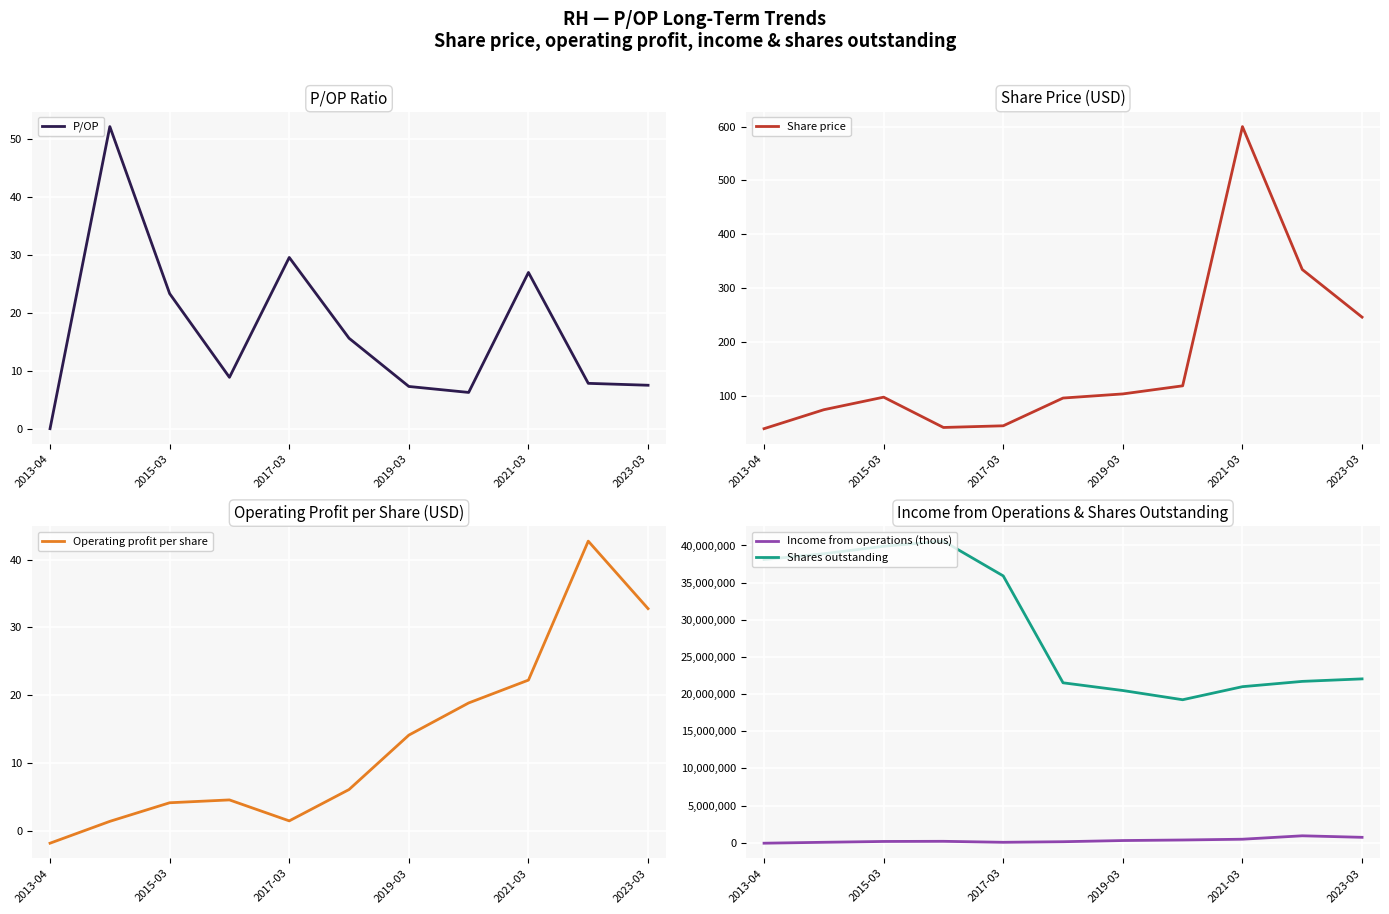

In Share price, how many points are higher than both neighbors (excluding endpoints)?

2